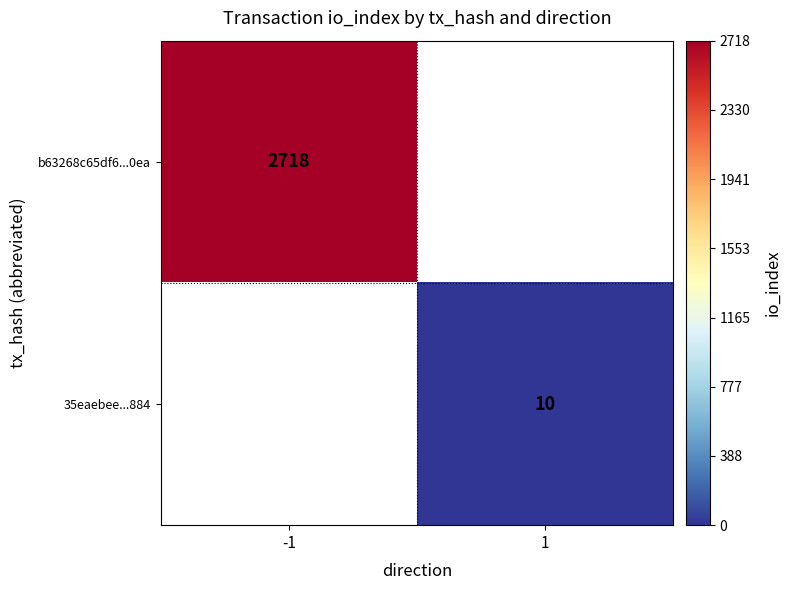

True or false: b63268c65df6...0ea has a value of 851 at -1.

False